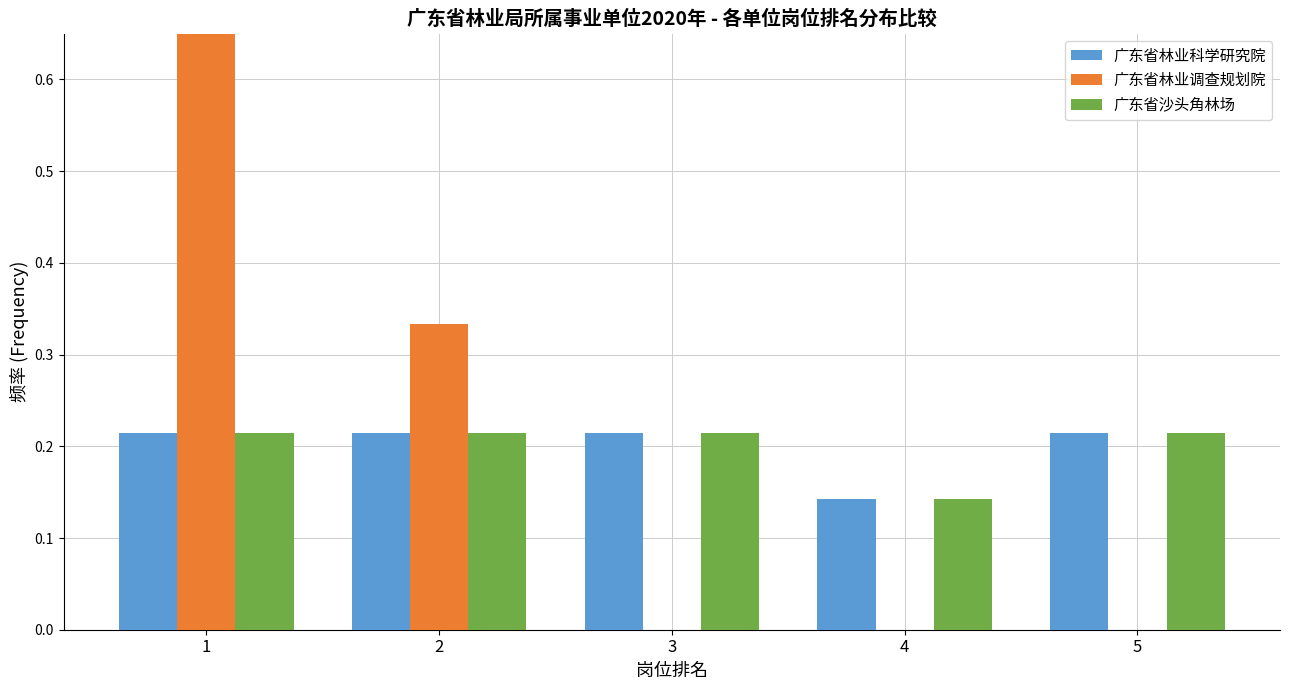

What is the maximum value for 广东省林业调查规划院?

0.7